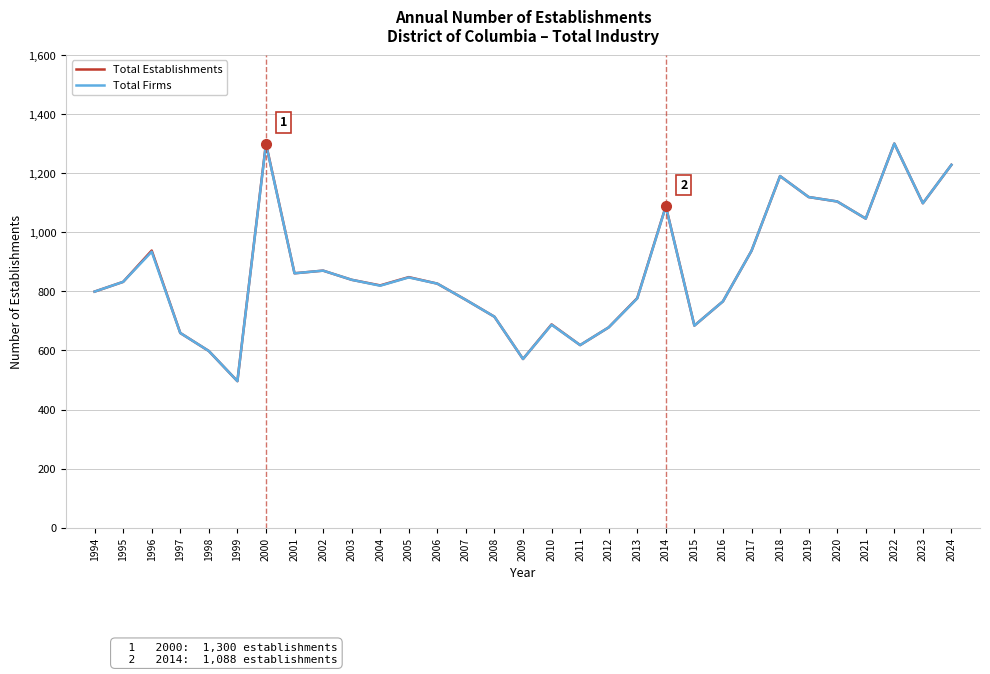

What is the difference between the maximum and minimum values in the Total Establishments series?

804